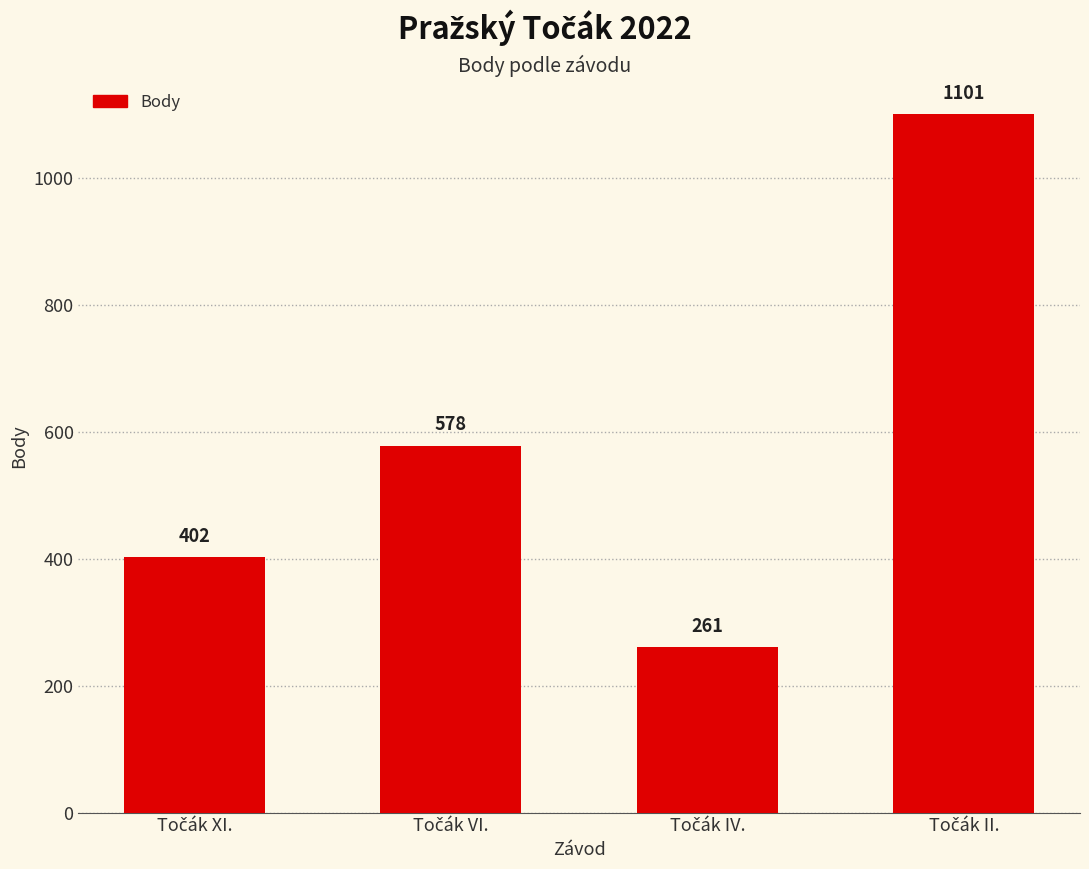

What is the smallest value displayed?

261